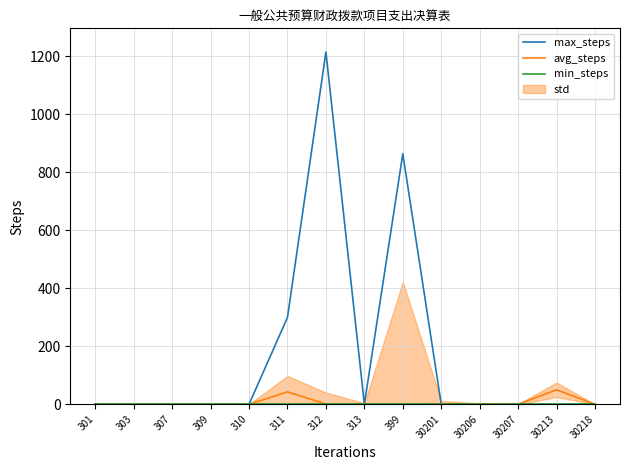

True or false: min_steps has more than 2 points higher than both neighbors.

False